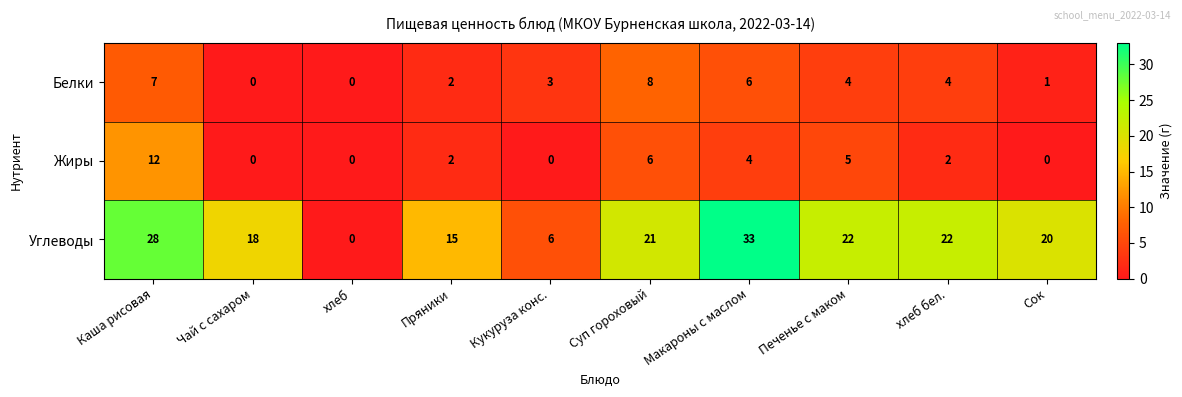

What is the difference between the highest and lowest values at Сок?

20